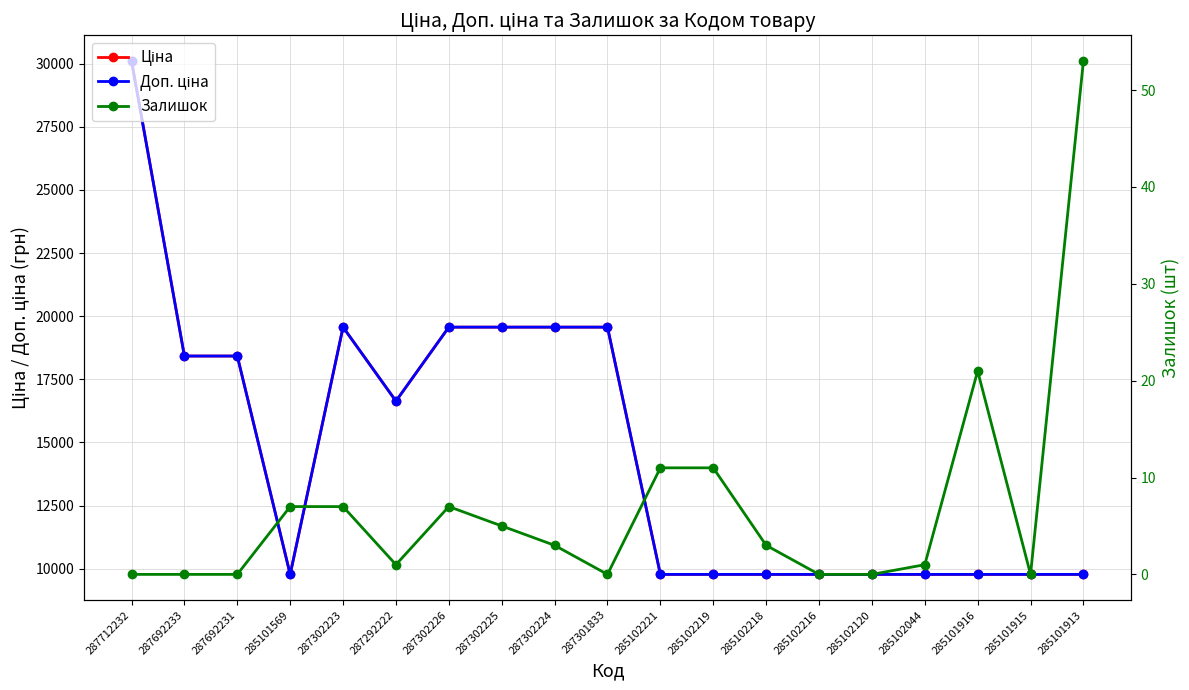

Reading right to left, what are all the values shown in this chart?

Ціна: 9775.5	9775.5	9775.5	9775.5	9775.5	9775.5	9775.5	9775.5	9775.5	19564.9	19564.9	19564.9	19564.9	16636.8	19564.9	9775.5	18420.9	18420.9	30102.8
Доп. ціна: 9775.5	9775.5	9775.5	9775.5	9775.5	9775.5	9775.5	9775.5	9775.5	19564.9	19564.9	19564.9	19564.9	16636.8	19564.9	9775.5	18420.9	18420.9	30102.8
Залишок: 53.0	0.0	21.0	1.0	0.0	0.0	3.0	11.0	11.0	0.0	3.0	5.0	7.0	1.0	7.0	7.0	0.0	0.0	0.0